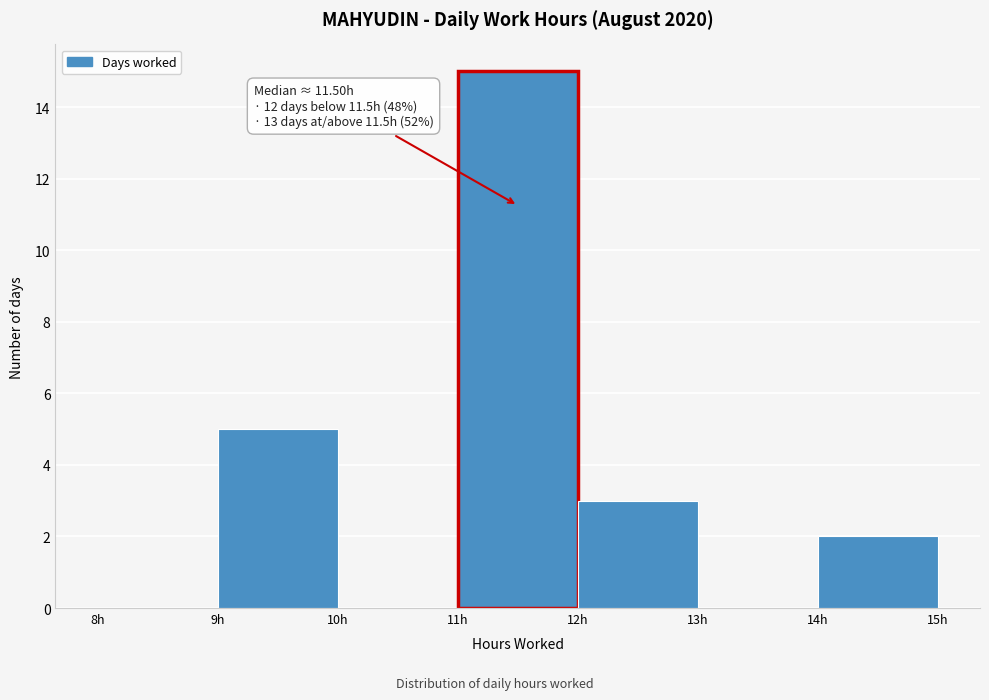

Which range on the x-axis has the tallest bar?

11 to 12